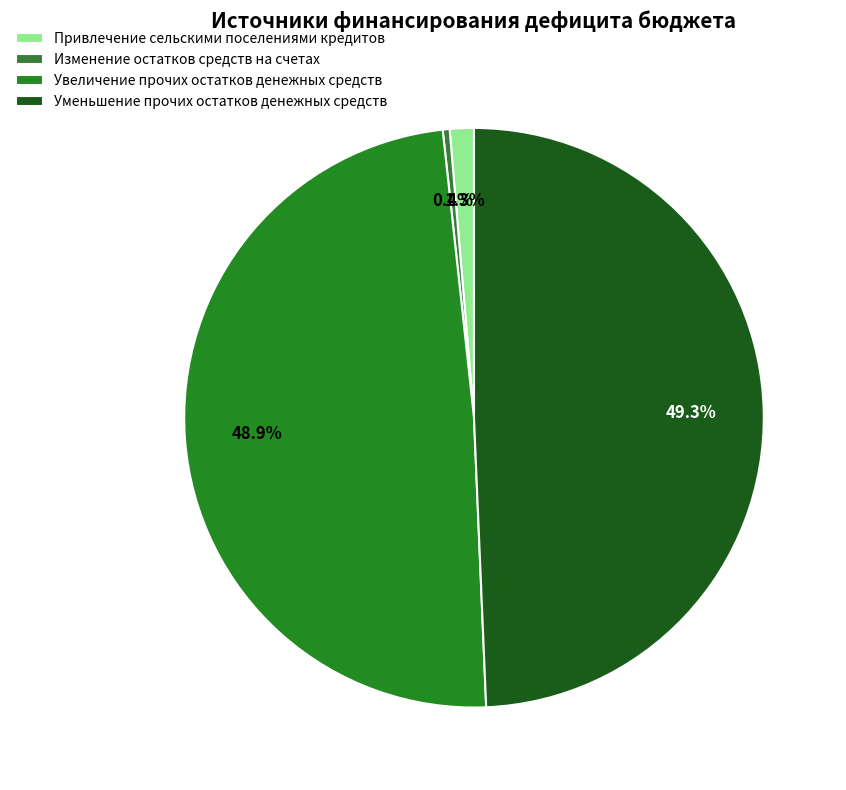

What percentage is the Уменьшение прочих остатков денежных средств slice, to the nearest percent?

49%